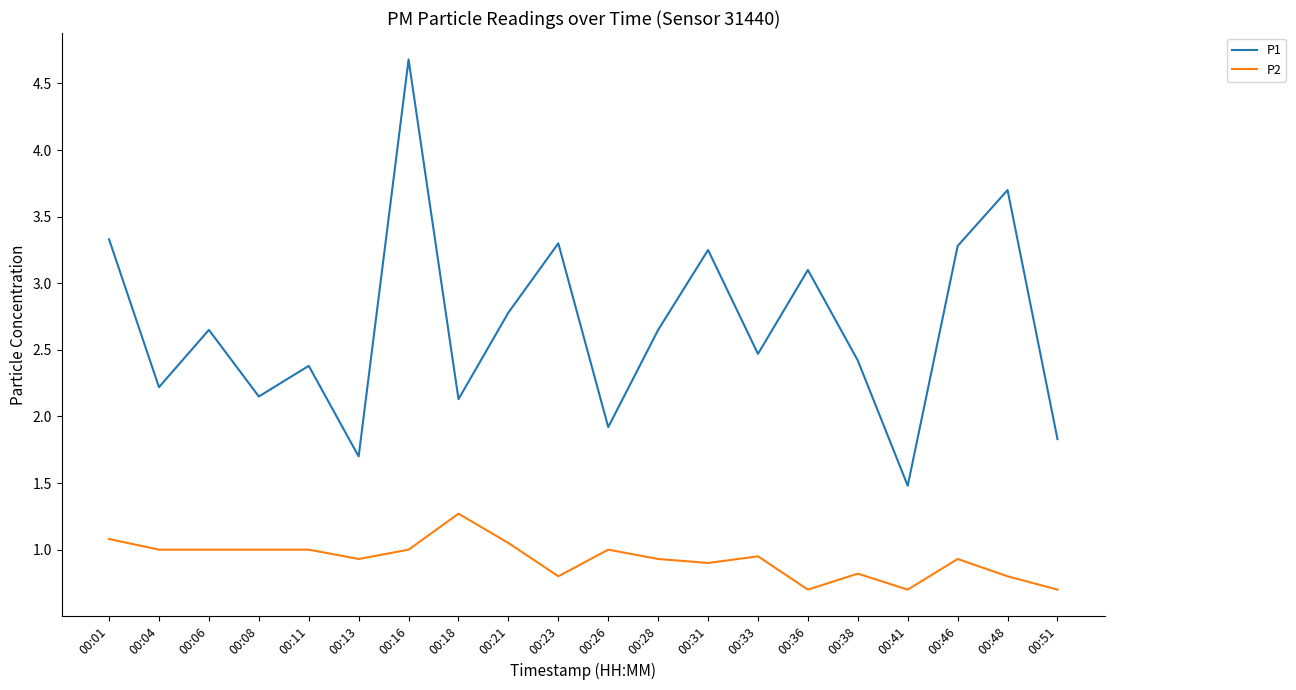

Read the P2 value at 00:38.

0.8